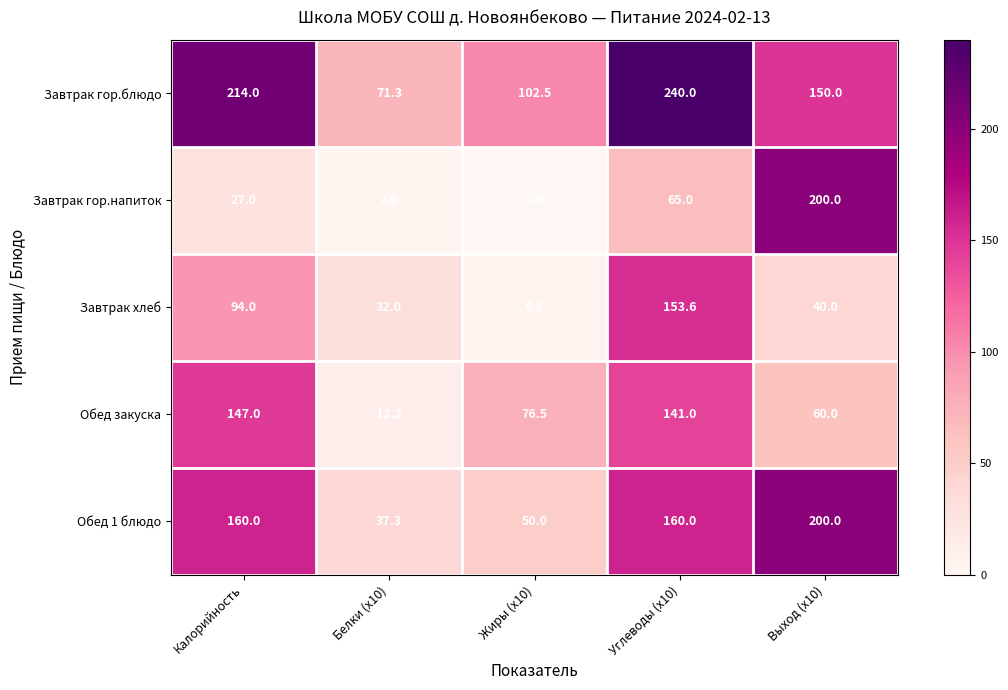

Which series has the largest range (max minus min)?

Завтрак гор.напиток